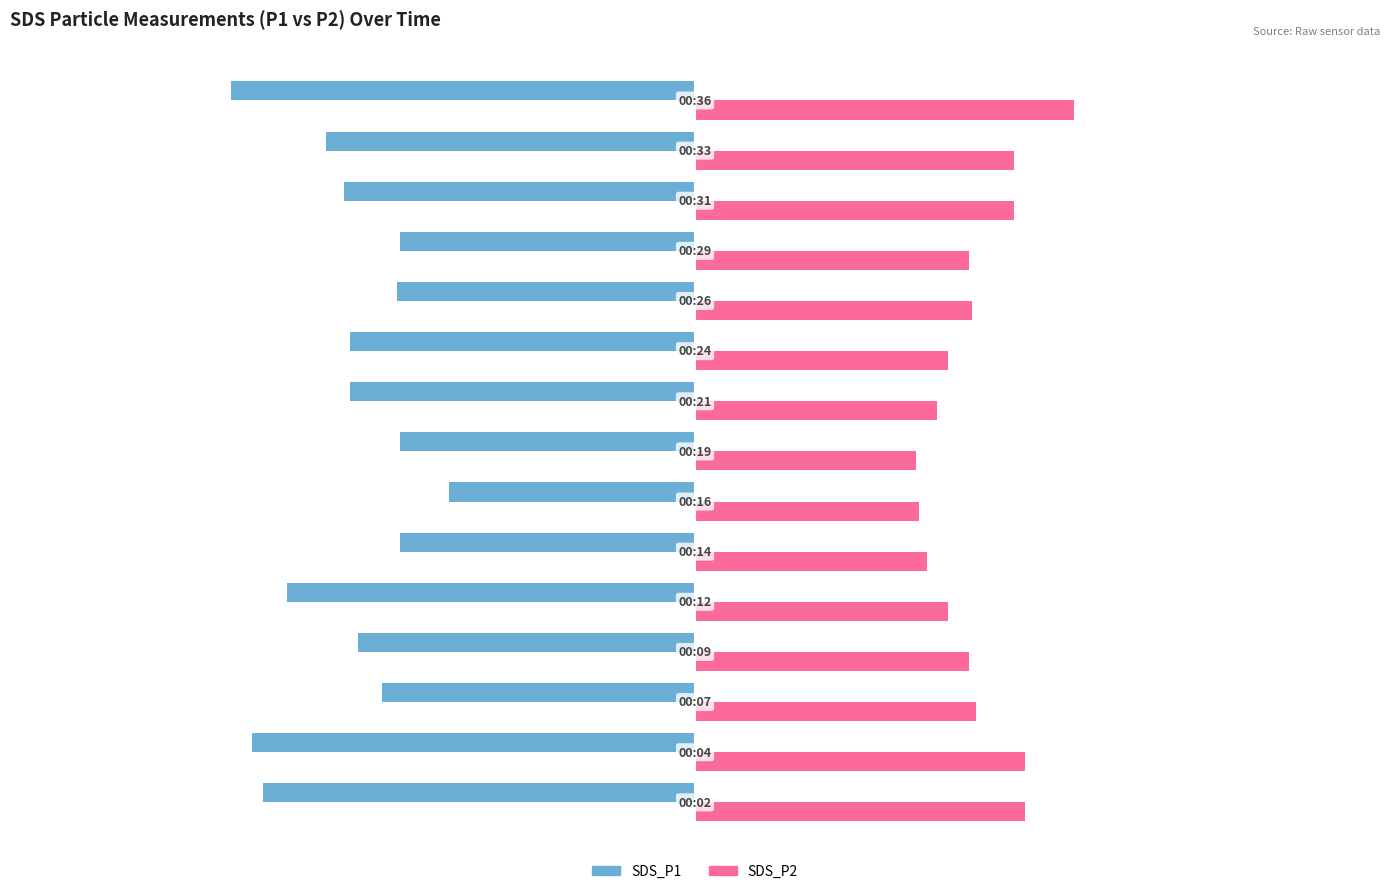

Which series has the largest total across all categories?

SDS_P2